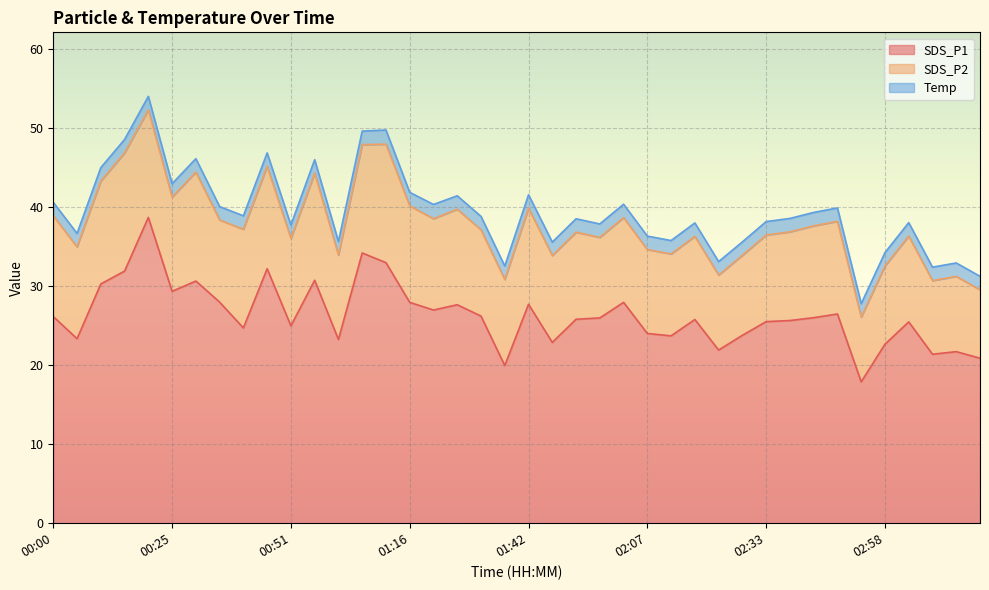

What is the average value of the Temp series?

1.7